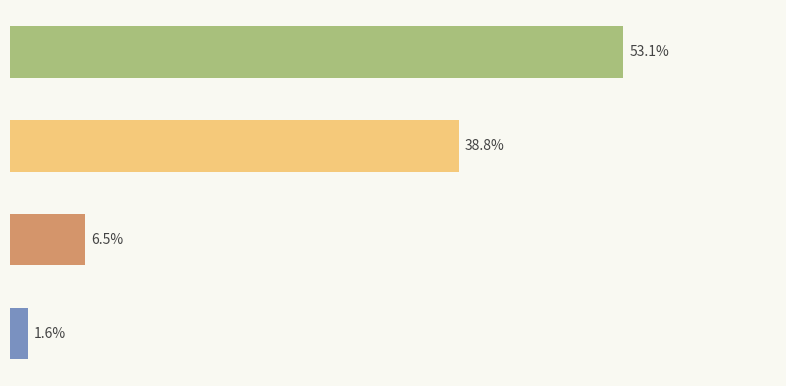

What is the sum of all values?

100.0